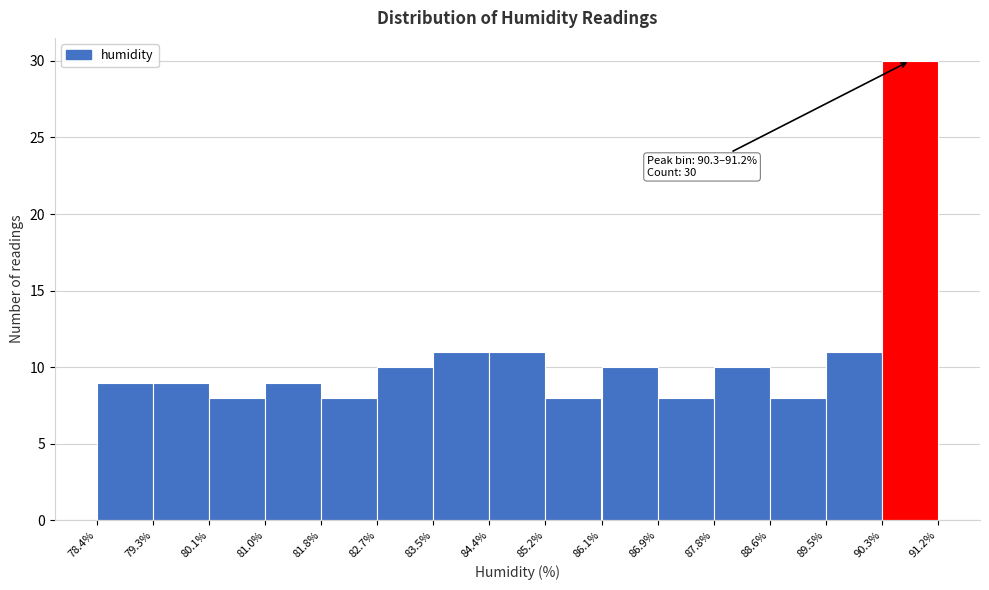

Which range on the x-axis has the tallest bar?

90.3% to 91.2%